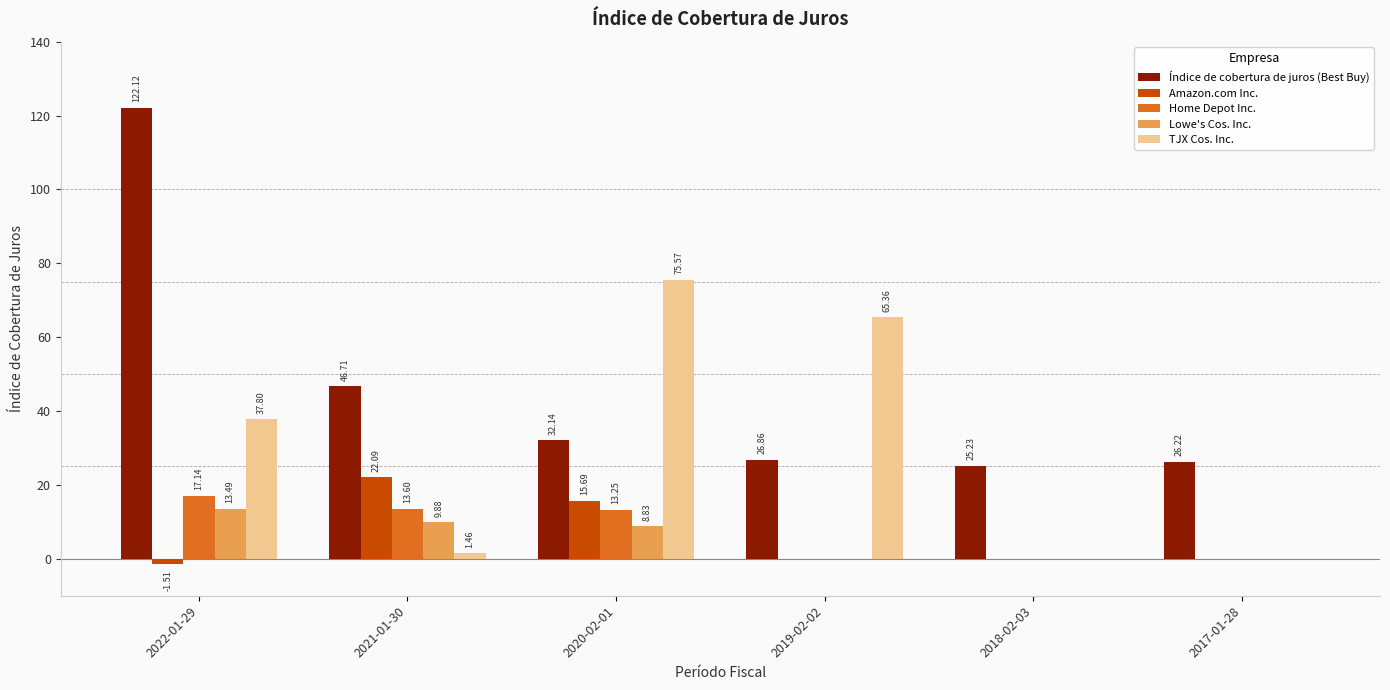

Does the chart contain stacked bars?

No